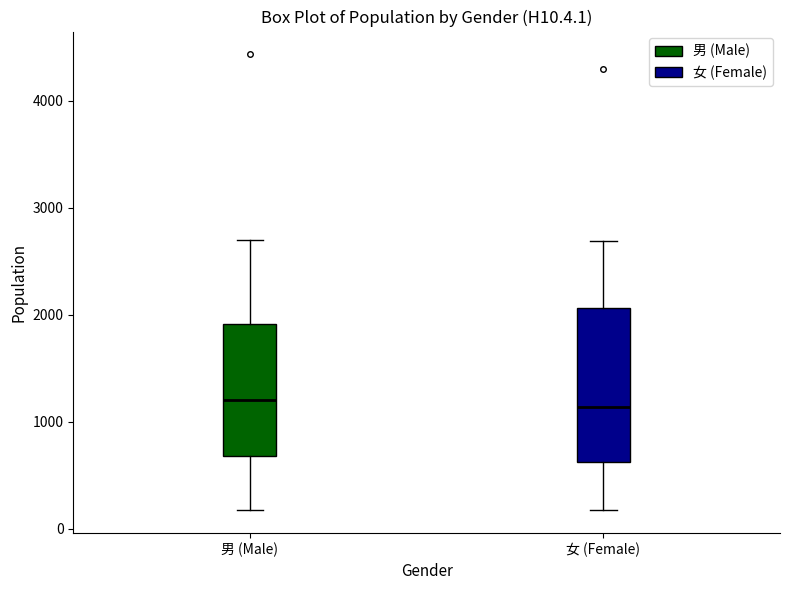

Where does the lower whisker of the box for 女 (Female) end on the y-axis? The values are not printed on the chart, so give them approximately, as read against the axis.

200